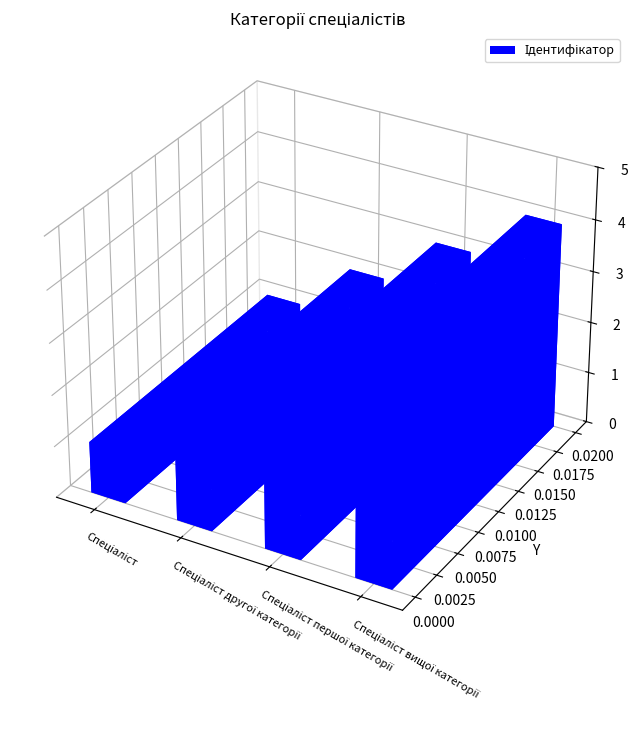

What is the ratio of the value at Спеціаліст to the value at Спеціаліст першої категорії?

0.3